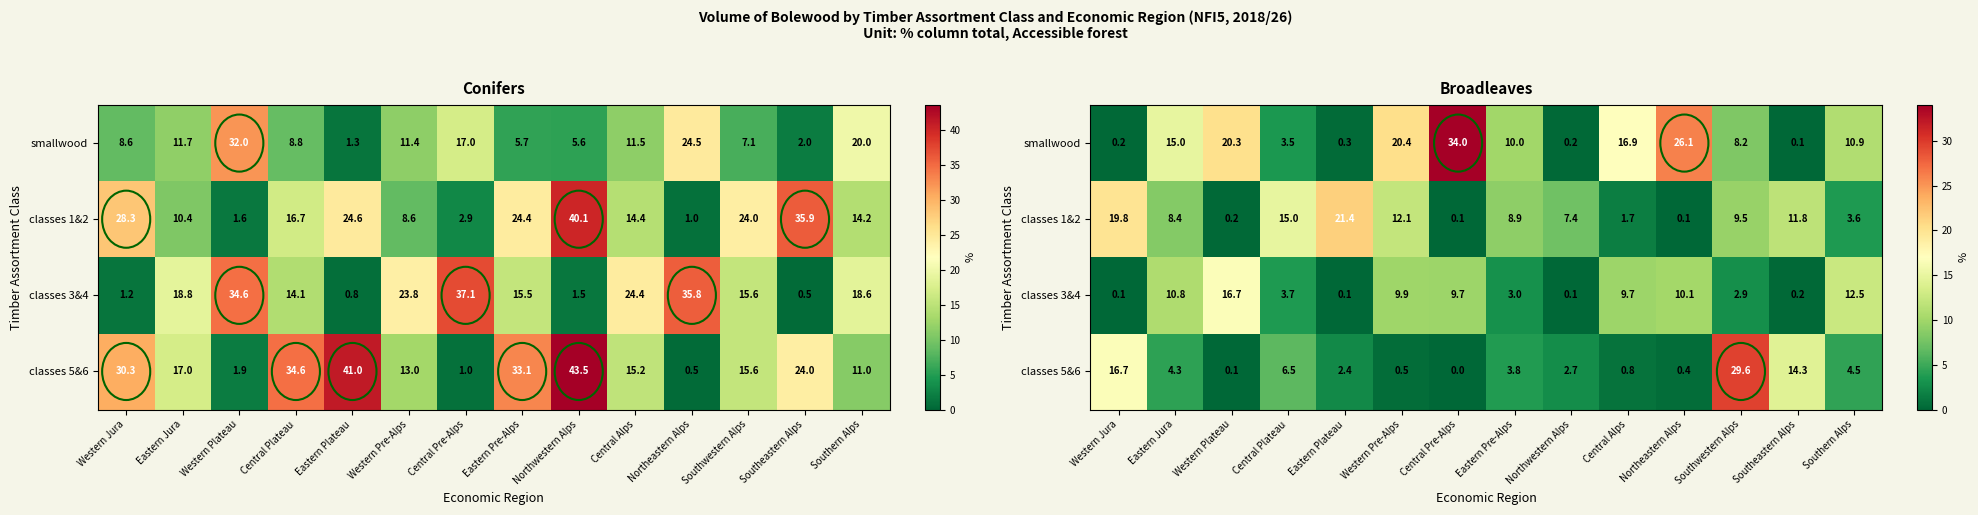

Rank the categories by classes 5&6 value from highest to lowest.

Southwestern Alps, Western Jura, Southeastern Alps, Central Plateau, Southern Alps, Eastern Jura, Eastern Pre-Alps, Northwestern Alps, Eastern Plateau, Central Alps, Western Pre-Alps, Northeastern Alps, Western Plateau, Central Pre-Alps